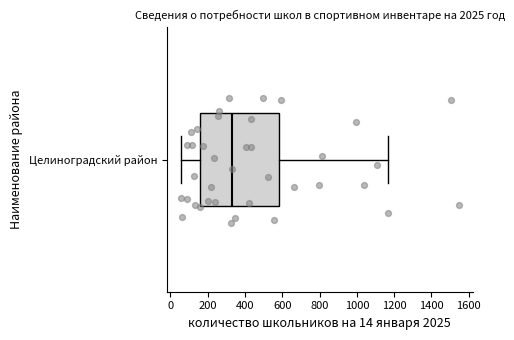

Where is the left edge of the box for Целиноградский район on the x-axis? The values are not printed on the chart, so give them approximately, as read against the axis.

160